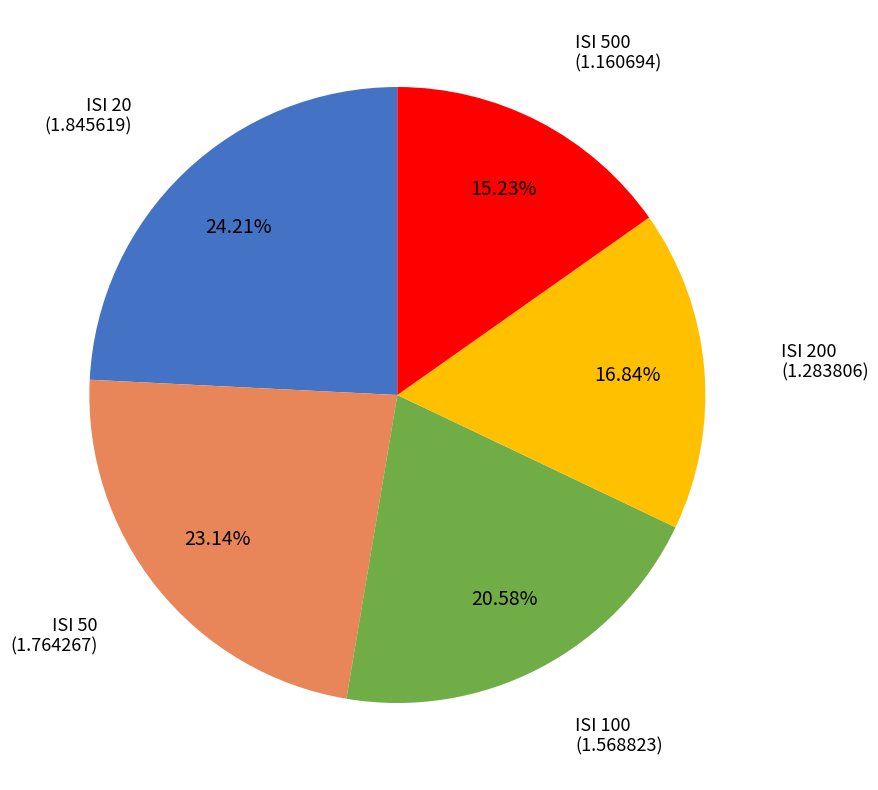

Is there a majority slice in this chart?

No